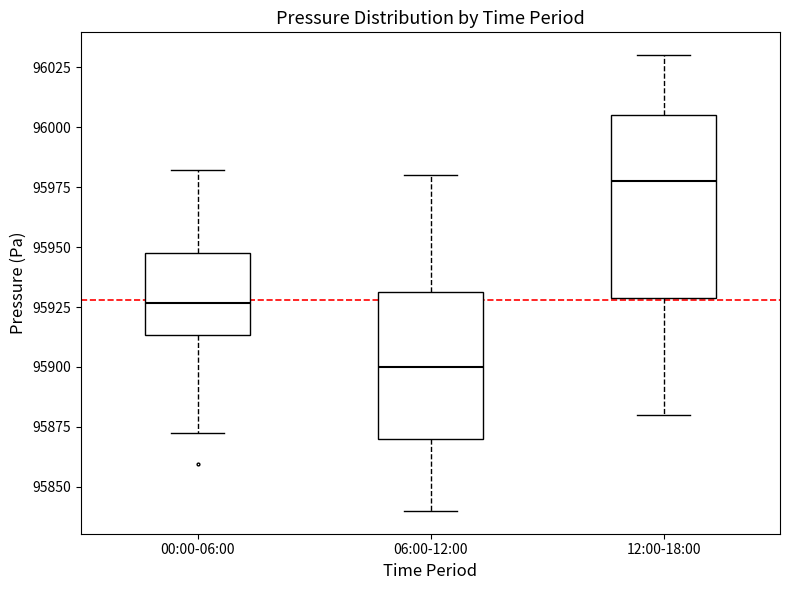

Reading left to right, read every box against the y-axis: the position of its median line, the range the box covers, and the ends of its whiskers. The values are not printed on the chart, so give them approximately, as read against the axis.

00:00-06:00: median 95925, box 95915 to 95945, whiskers 95870 to 95980
06:00-12:00: median 95900, box 95870 to 95930, whiskers 95840 to 95980
12:00-18:00: median 95980, box 95930 to 96005, whiskers 95880 to 96030